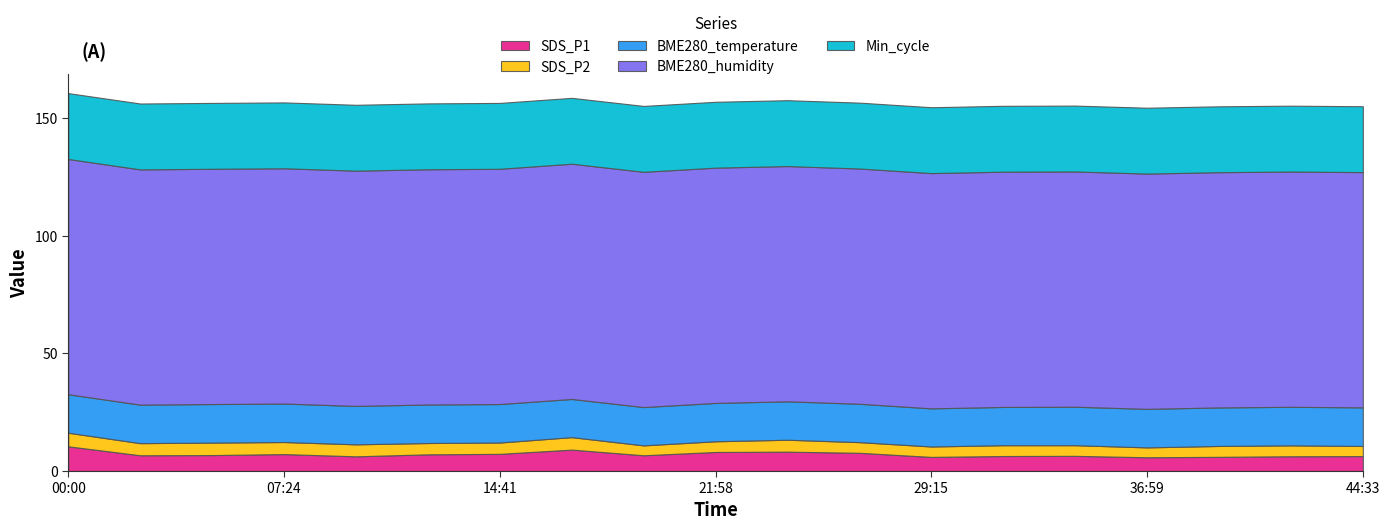

Reading left to right, extract all data points from this chart.

SDS_P1: 10.5	6.7	6.8	7.2	6.2	7.1	7.3	9.1	6.7	8.1	8.2	7.8	6.0	6.4	6.5	5.8	6.0	6.3	6.3
SDS_P2: 5.8	5.2	5.3	5.1	5.1	4.8	4.8	5.3	4.2	4.5	5.1	4.5	4.4	4.6	4.5	4.2	4.6	4.6	4.3
BME280_temperature: 16.4	16.4	16.4	16.4	16.3	16.4	16.4	16.2	16.3	16.3	16.3	16.3	16.2	16.3	16.4	16.4	16.4	16.4	16.4
BME280_humidity: 100.0	100.0	100.0	100.0	100.0	100.0	100.0	100.0	100.0	100.0	100.0	100.0	100.0	100.0	100.0	100.0	100.0	100.0	100.0
Min_cycle: 28.0	28.0	28.0	28.0	28.0	28.0	28.0	28.0	28.0	28.0	28.0	28.0	28.0	28.0	28.0	28.0	28.0	28.0	28.0